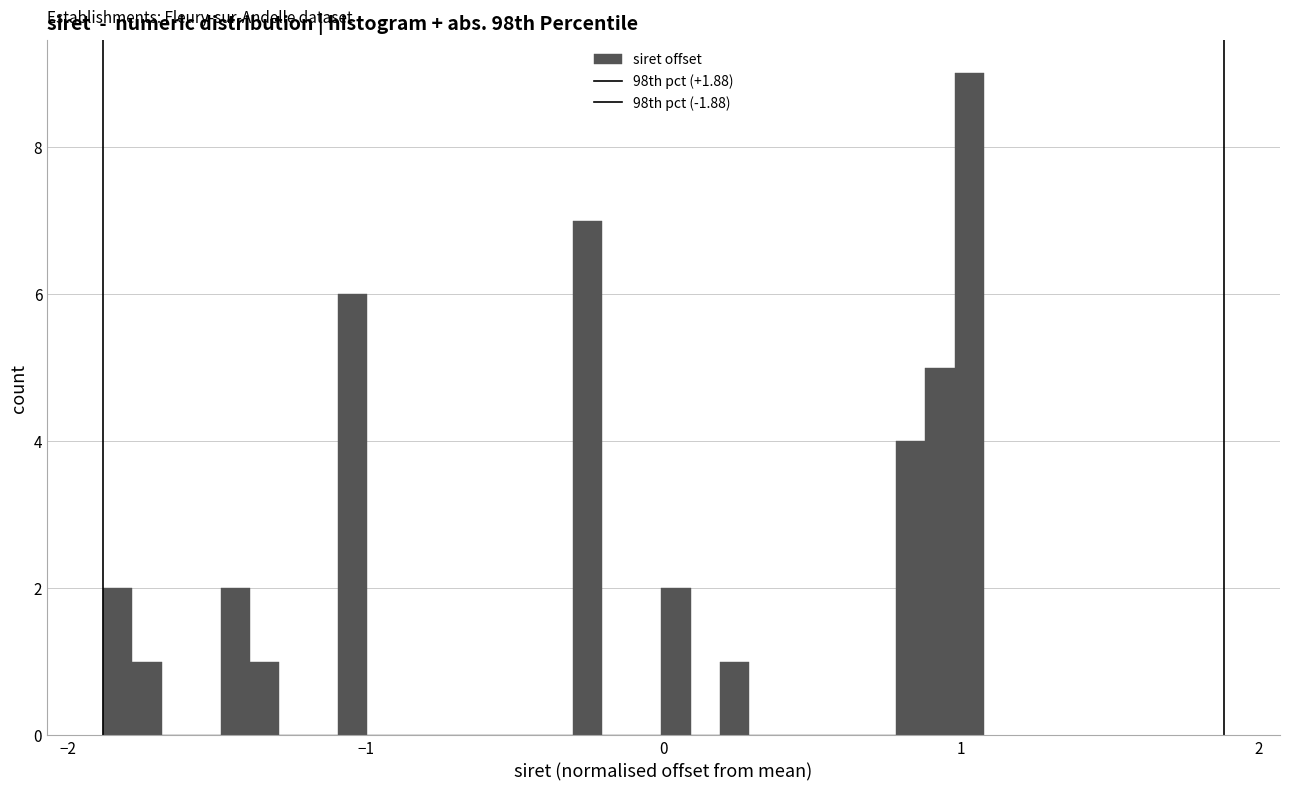

Around what value on the x-axis is the tallest bar? Give the approximate position of its centre, as read against the axis.

1.0